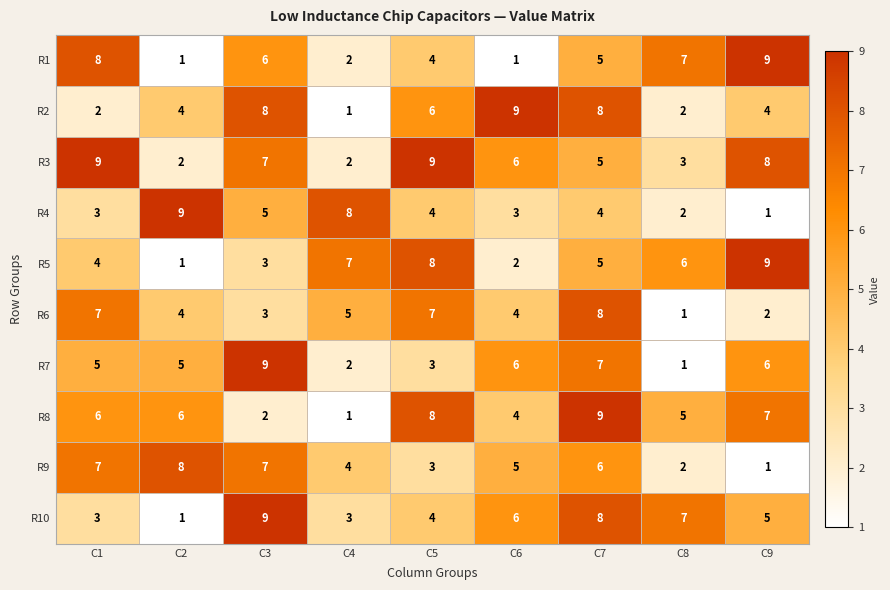

How many categories are shown in the chart?

9